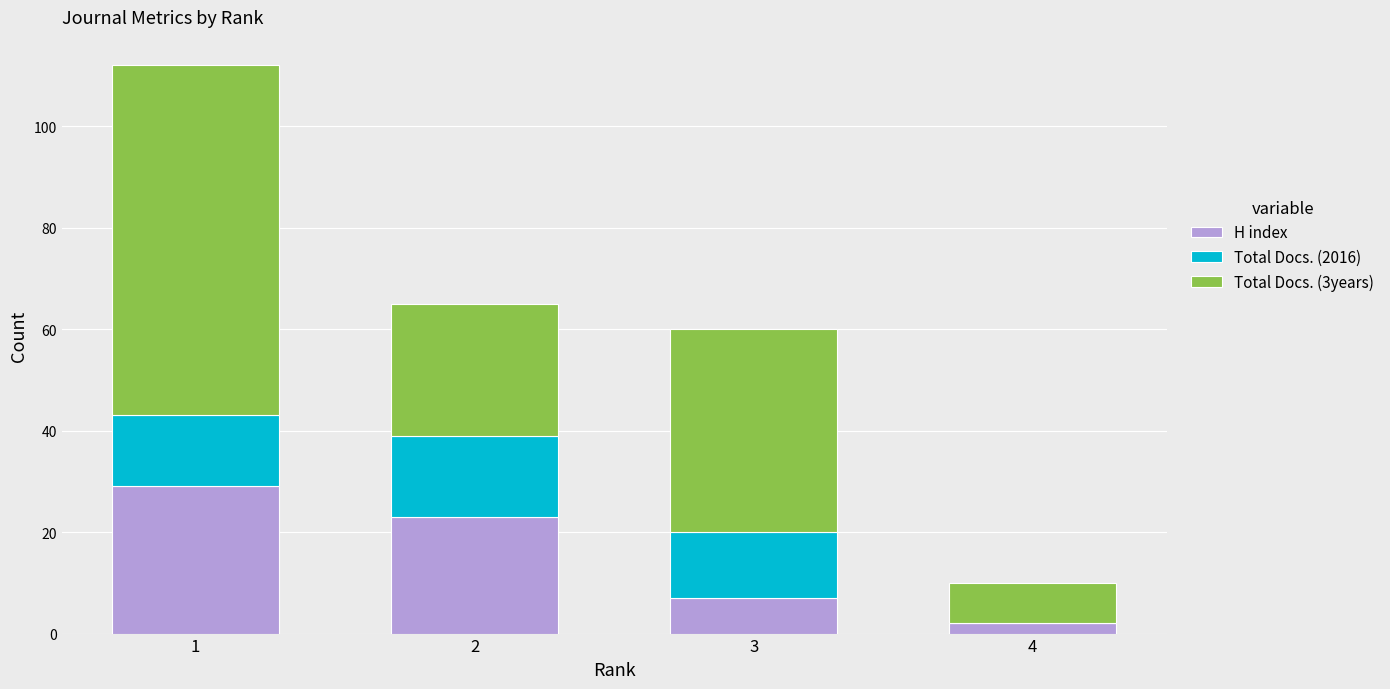

What is the maximum value for H index?

29